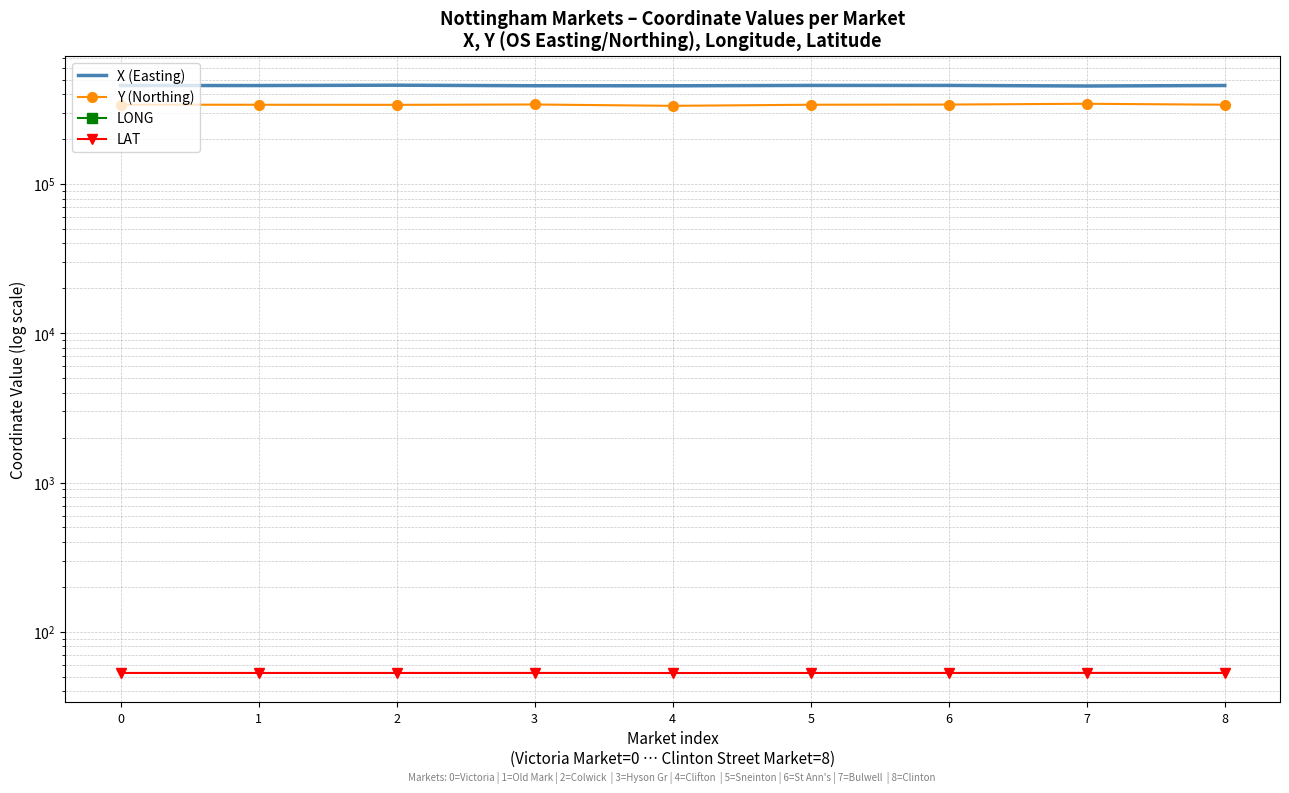

Reading right to left, transcribe all the data shown in this chart.

X (Easting): 8=457437.9	7=453988.2	6=457997.2	5=458018.3	4=455423.6	3=455800.5	2=459621.0	1=457184.6	0=457407.8
Y (Northing): 8=340068.9	7=345151.0	6=340944.8	5=340040.3	4=334304.7	3=341317.8	2=339453.9	1=339910.9	0=340232.8
LONG: 8=-1.1	7=-1.2	6=-1.1	5=-1.1	4=-1.2	3=-1.2	2=-1.1	1=-1.2	0=-1.1
LAT: 8=53.0	7=53.0	6=53.0	5=53.0	4=52.9	3=53.0	2=52.9	1=53.0	0=53.0